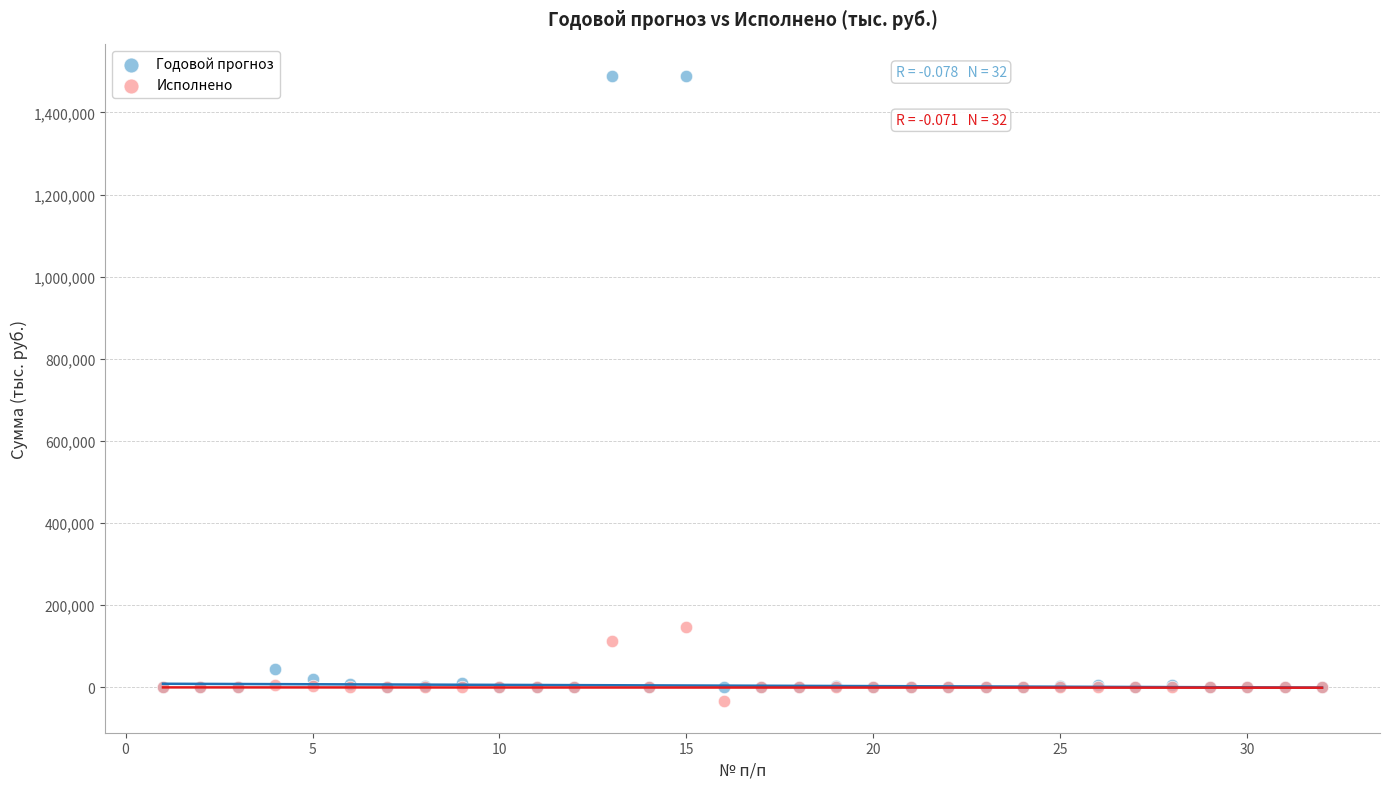

What are all the series names shown in the legend?

Годовой прогноз, Исполнено